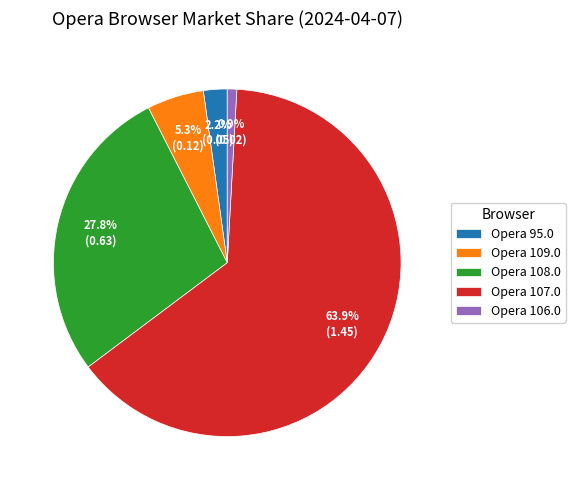

To the nearest percent, what portion does Opera 108.0 represent?

28%